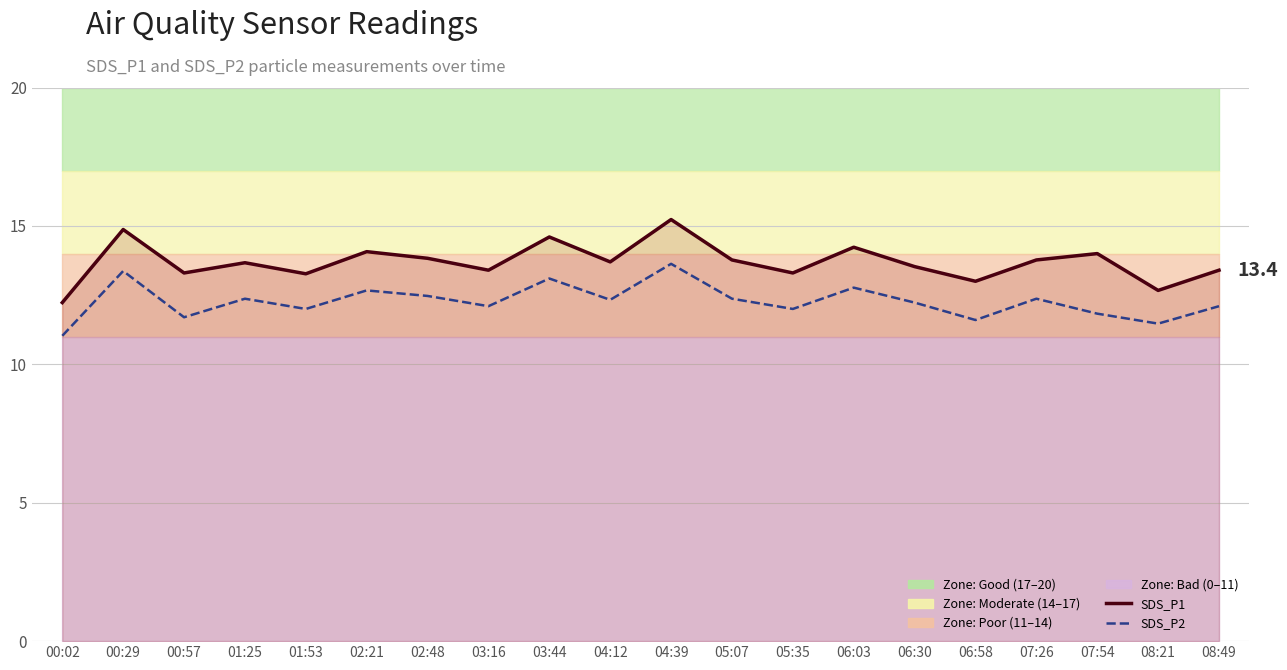

What is the label of the 12th point from the right?

03:44